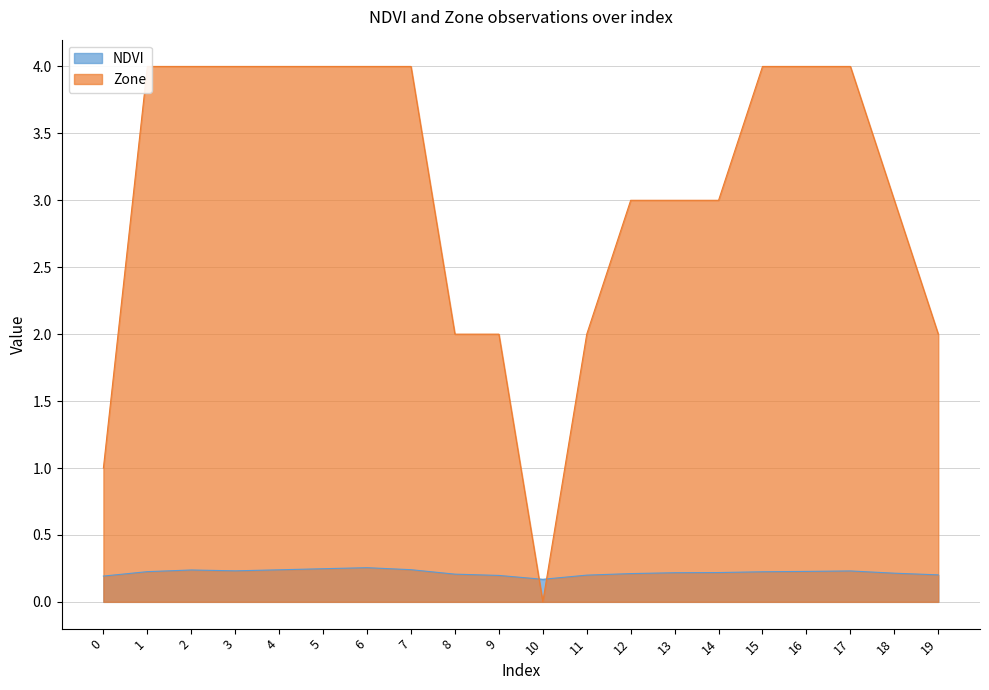

Is it true that Zone equals 4.0 at 7?

True